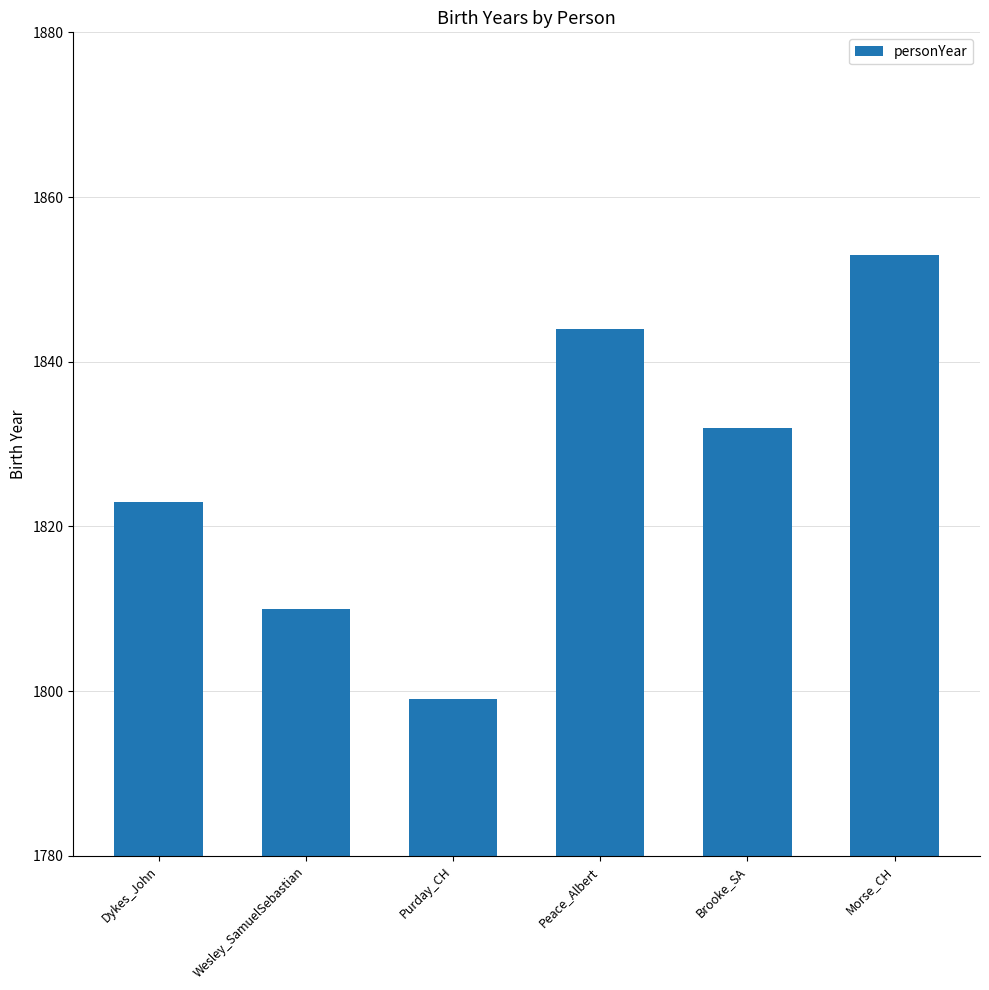

What is the label of the 5th bar from the right?

Wesley_SamuelSebastian